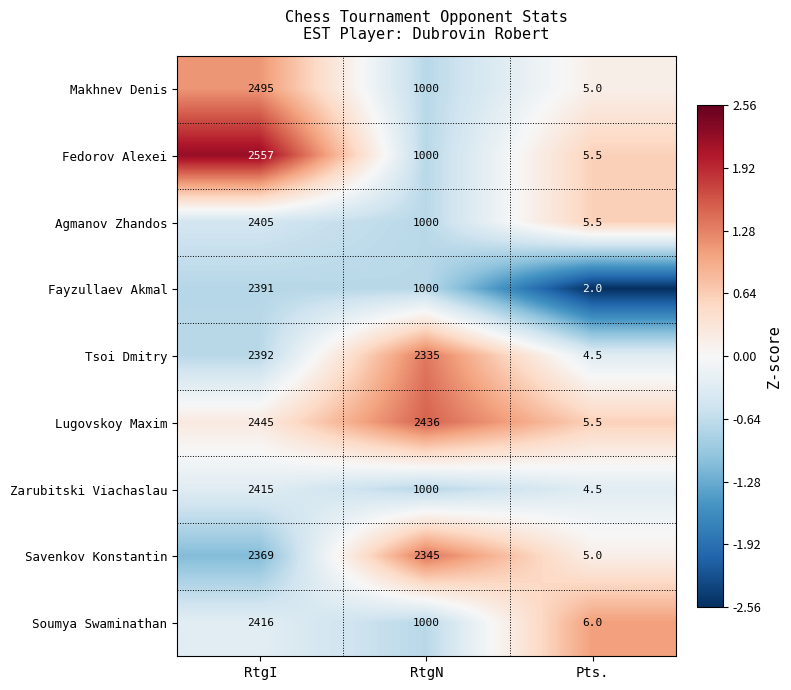

What is the difference between the second highest and minimum values in the Agmanov Zhandos series?

994.5